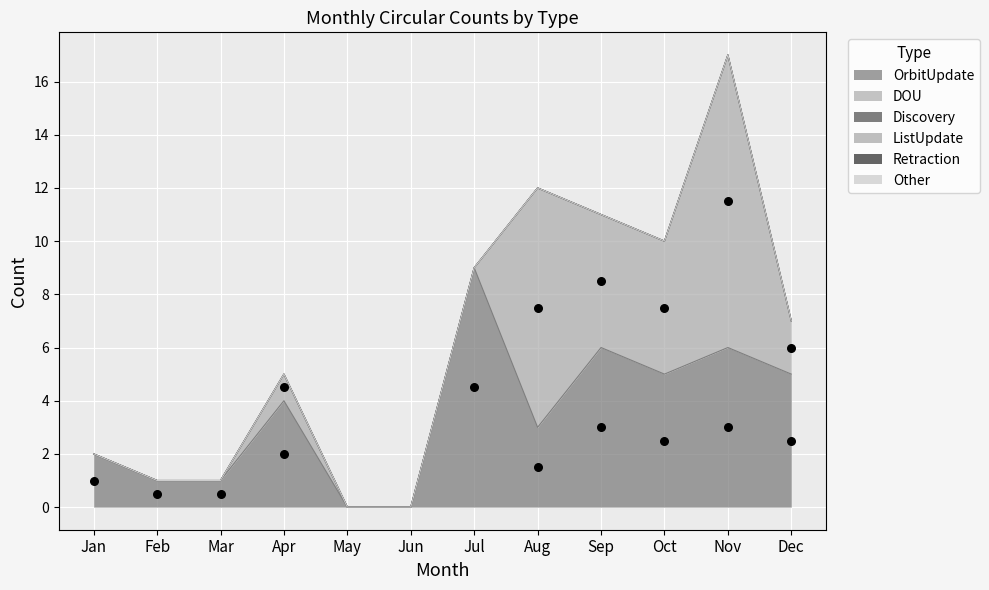

At which category is the sum across all series the highest?

Nov